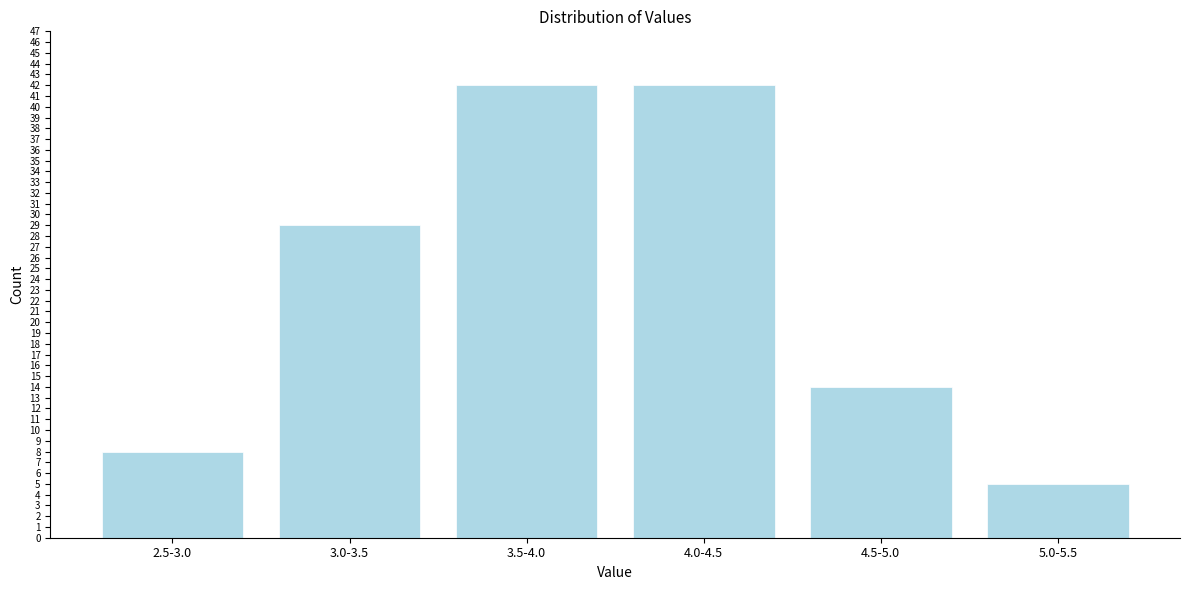

Reading right to left, extract all data points from this chart.

5.0-5.5=5	4.5-5.0=14	4.0-4.5=42	3.5-4.0=42	3.0-3.5=29	2.5-3.0=8